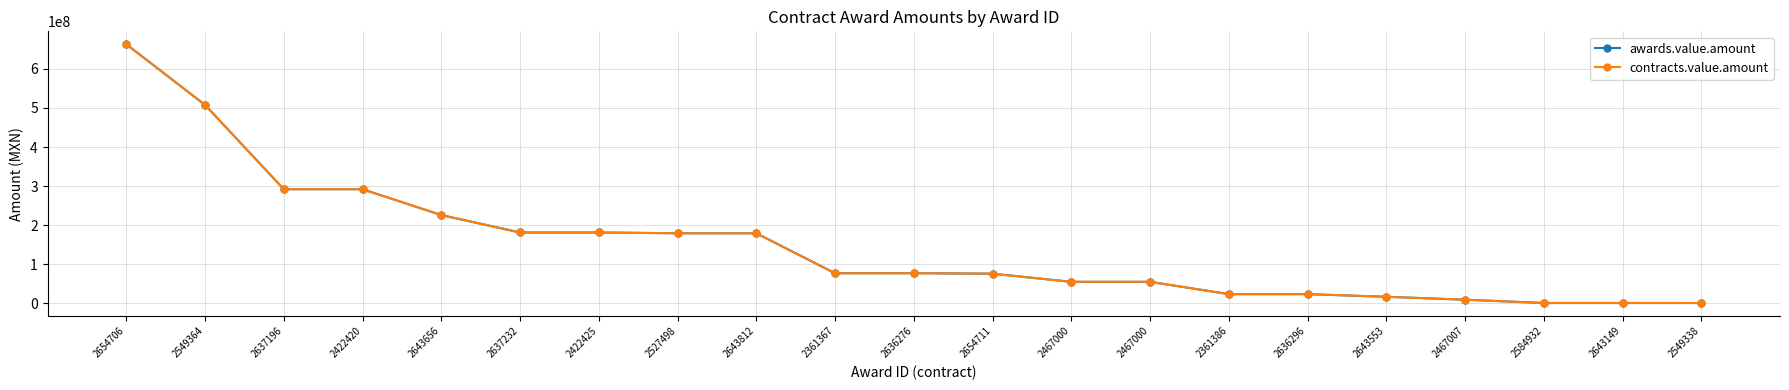

What is the label of the 8th point from the left?

2527498